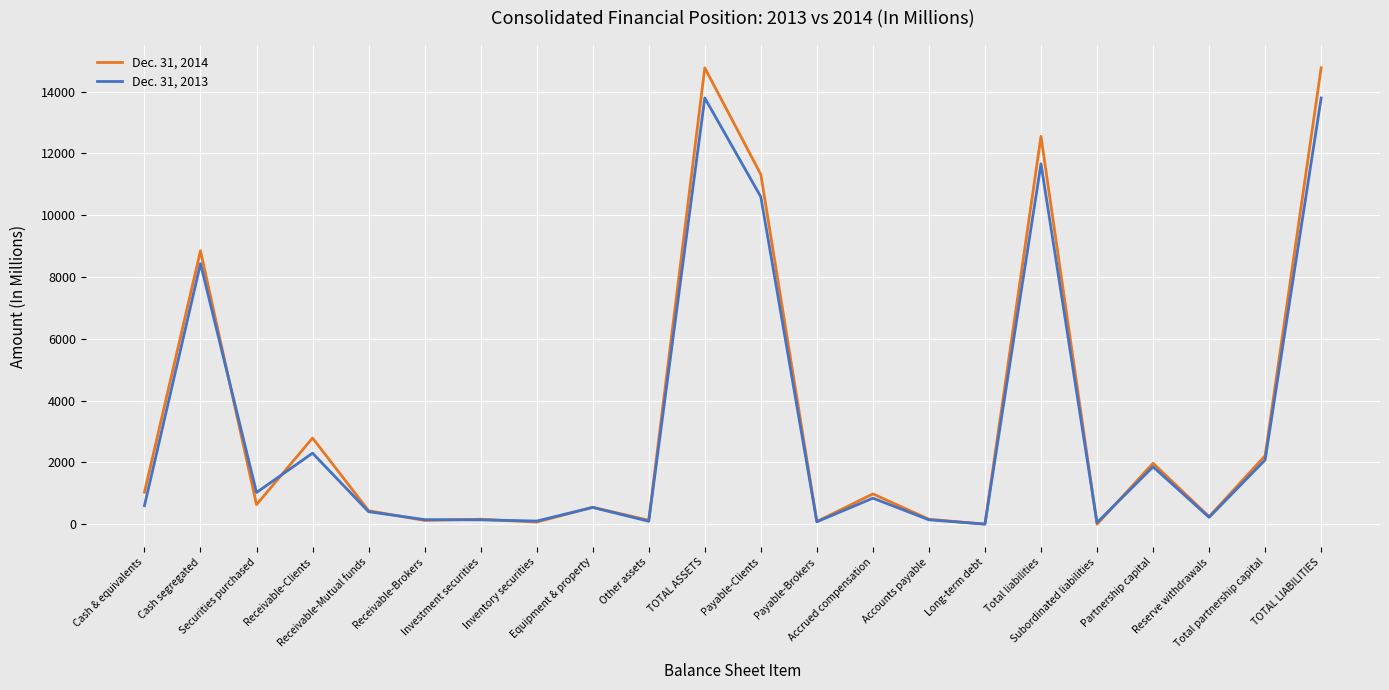

What is the maximum value for Dec. 31, 2013?

13795